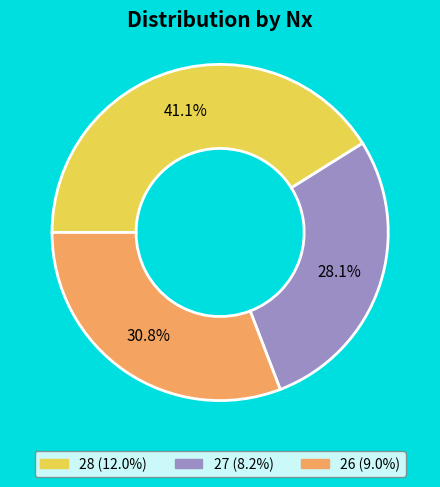

How much of the chart is everything except 27?

71.9%